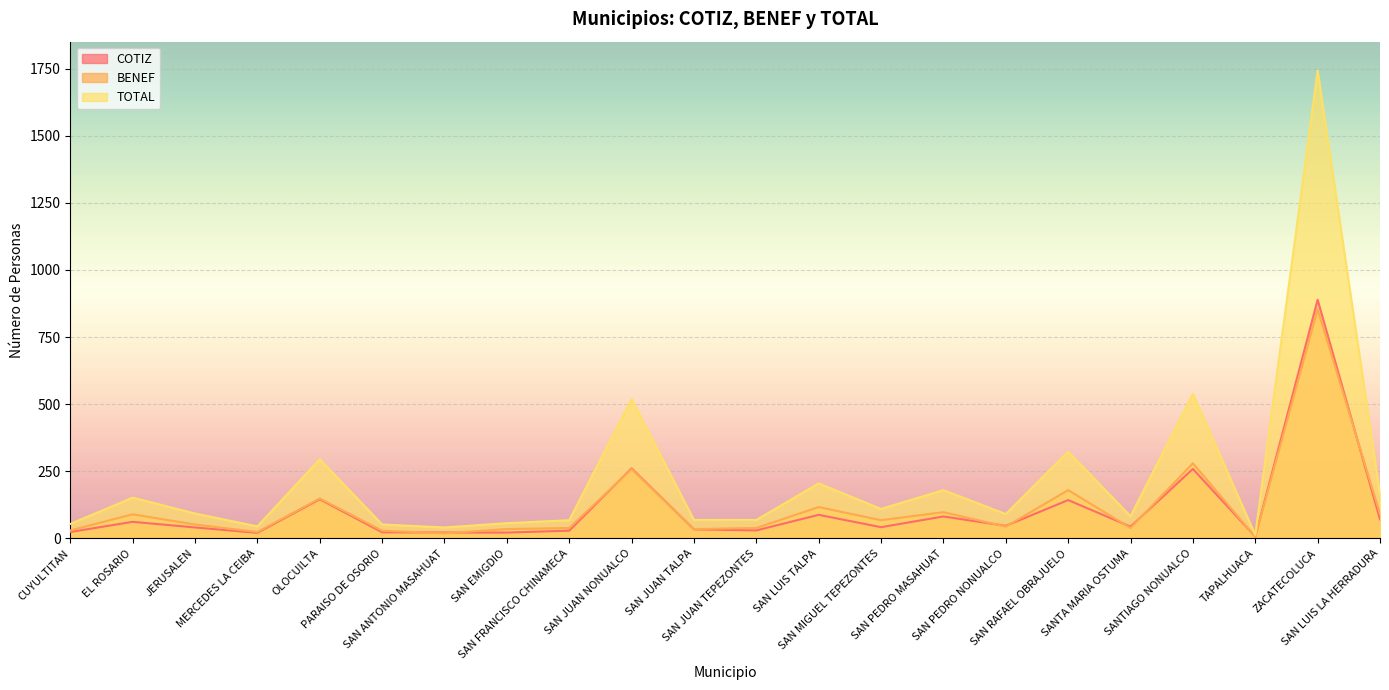

Which label corresponds to the largest value in the chart?

ZACATECOLUCA